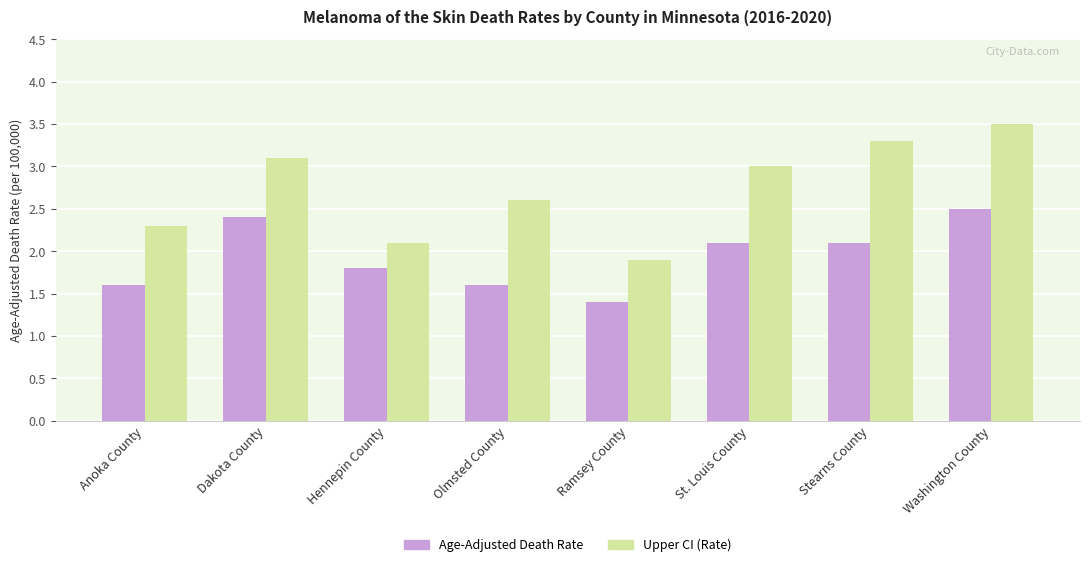

Which series has the widest spread of values?

Upper CI (Rate)